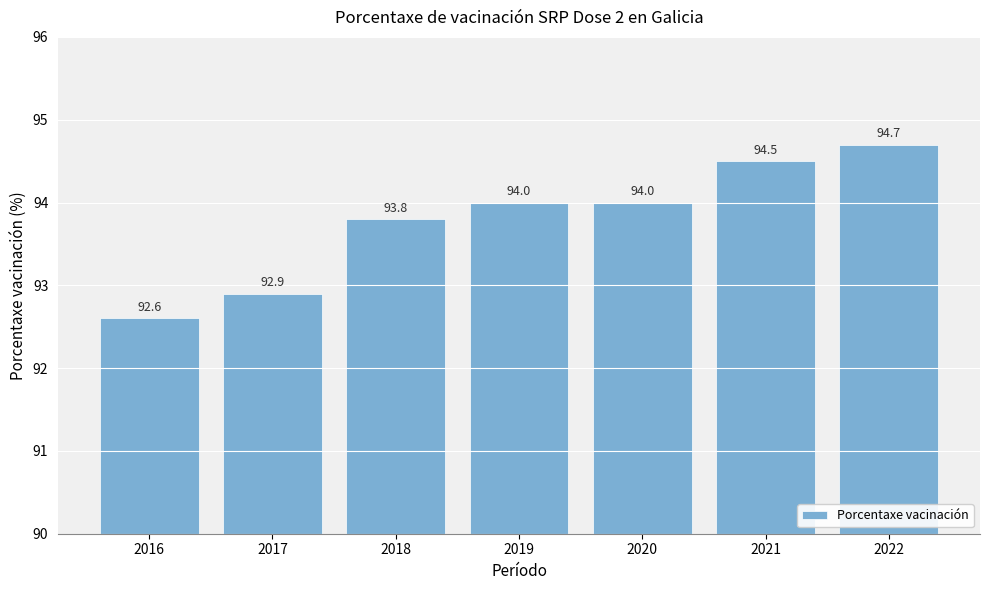

Approximately how many times larger is the value at 2018 compared to 2016?

1.0